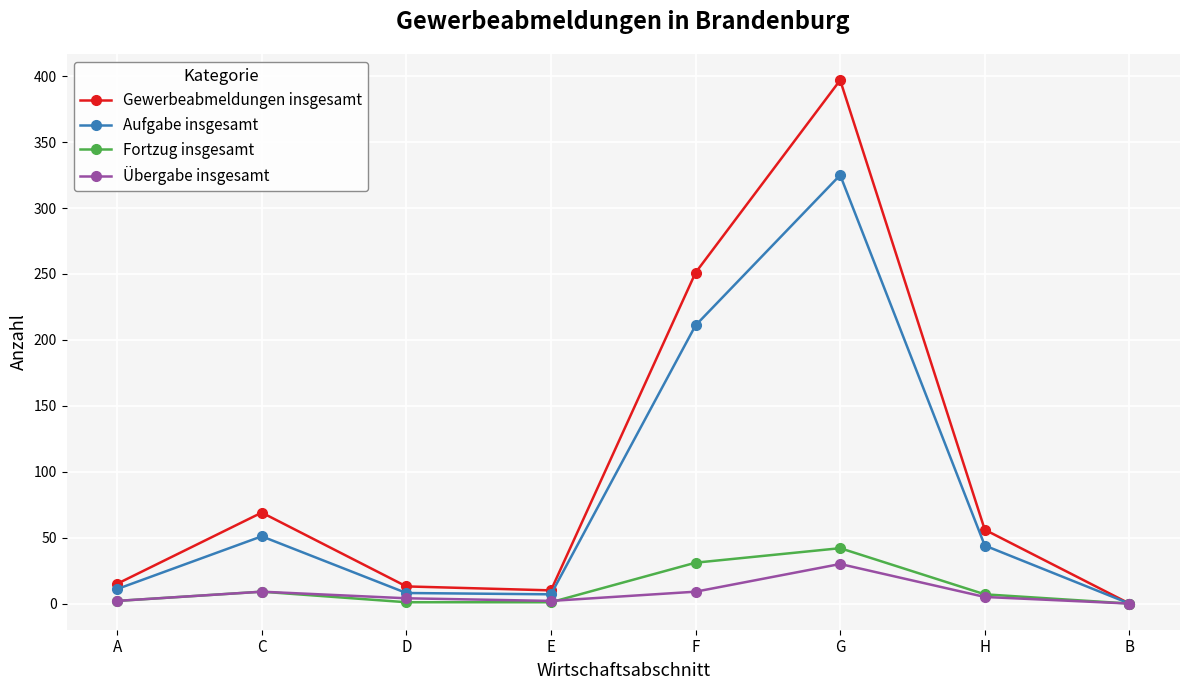

At which category is the sum across all series the highest?

G